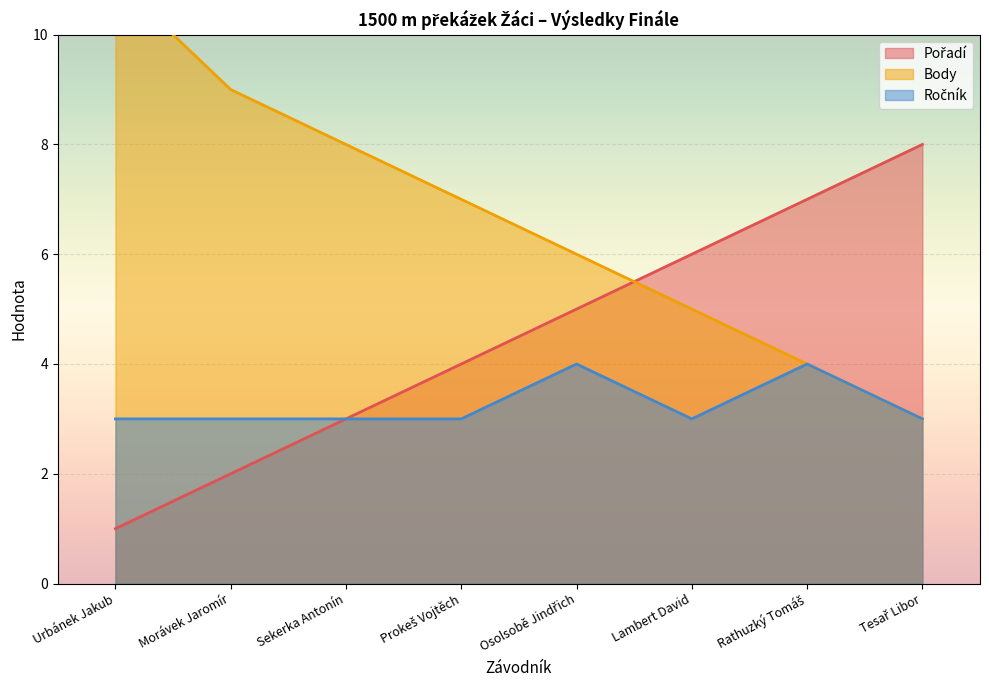

Rank the categories by Body value from highest to lowest.

Urbánek Jakub, Morávek Jaromír, Sekerka Antonín, Prokeš Vojtěch, Osolsobě Jindřich, Lambert David, Rathuzký Tomáš, Tesař Libor